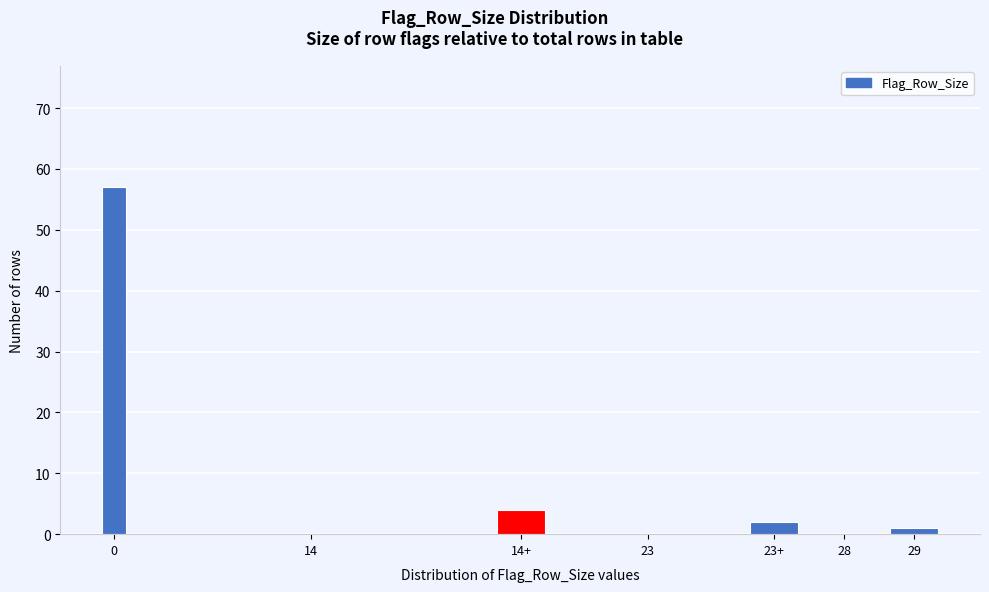

Reading left to right, list all the values displayed in this chart.

0=57	14=0	14+=4	23=0	23+=2	28=0	29=1